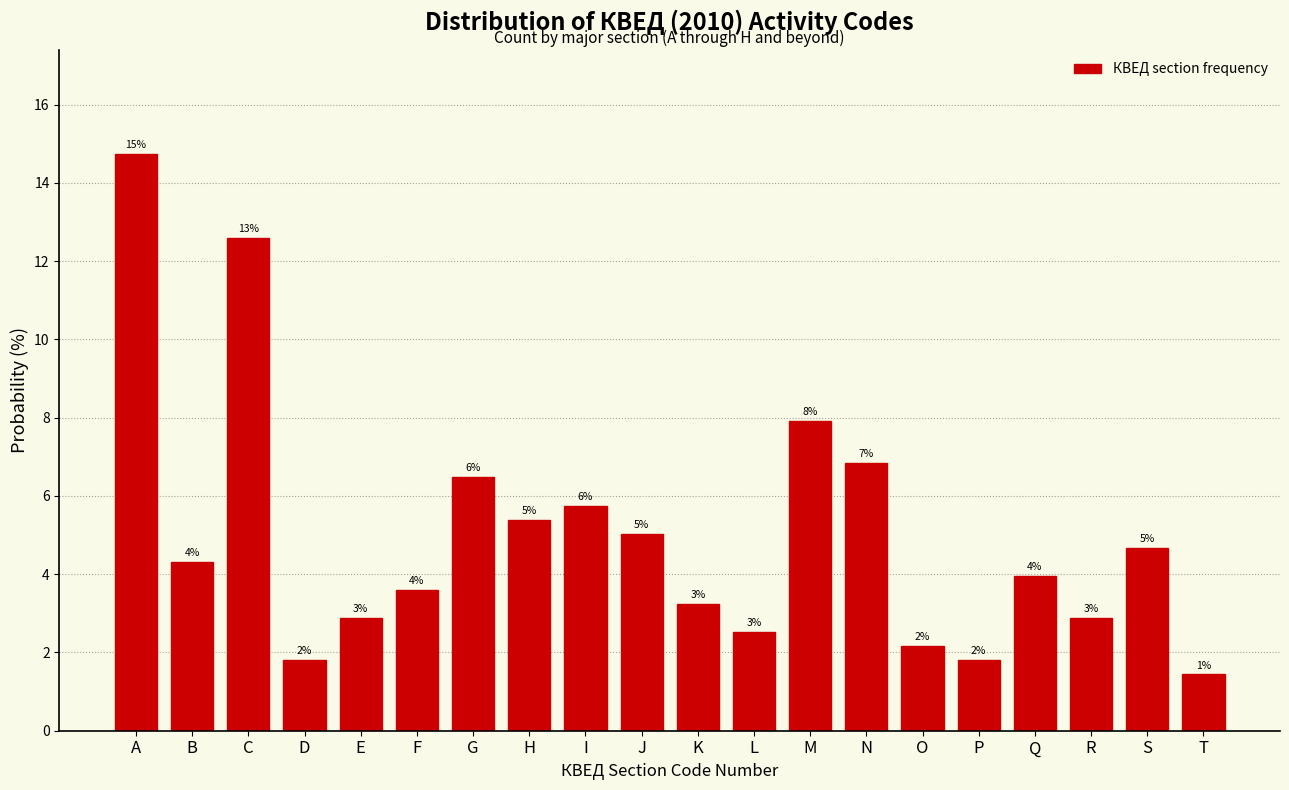

How many bars are there in total?

20